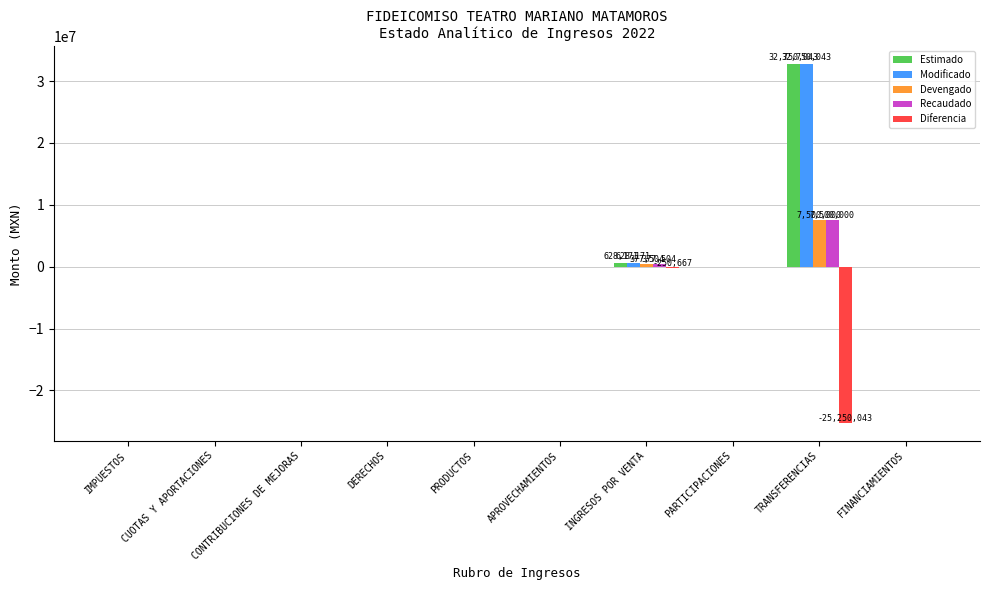

What is the sum of all Diferencia values?

-25500709.9